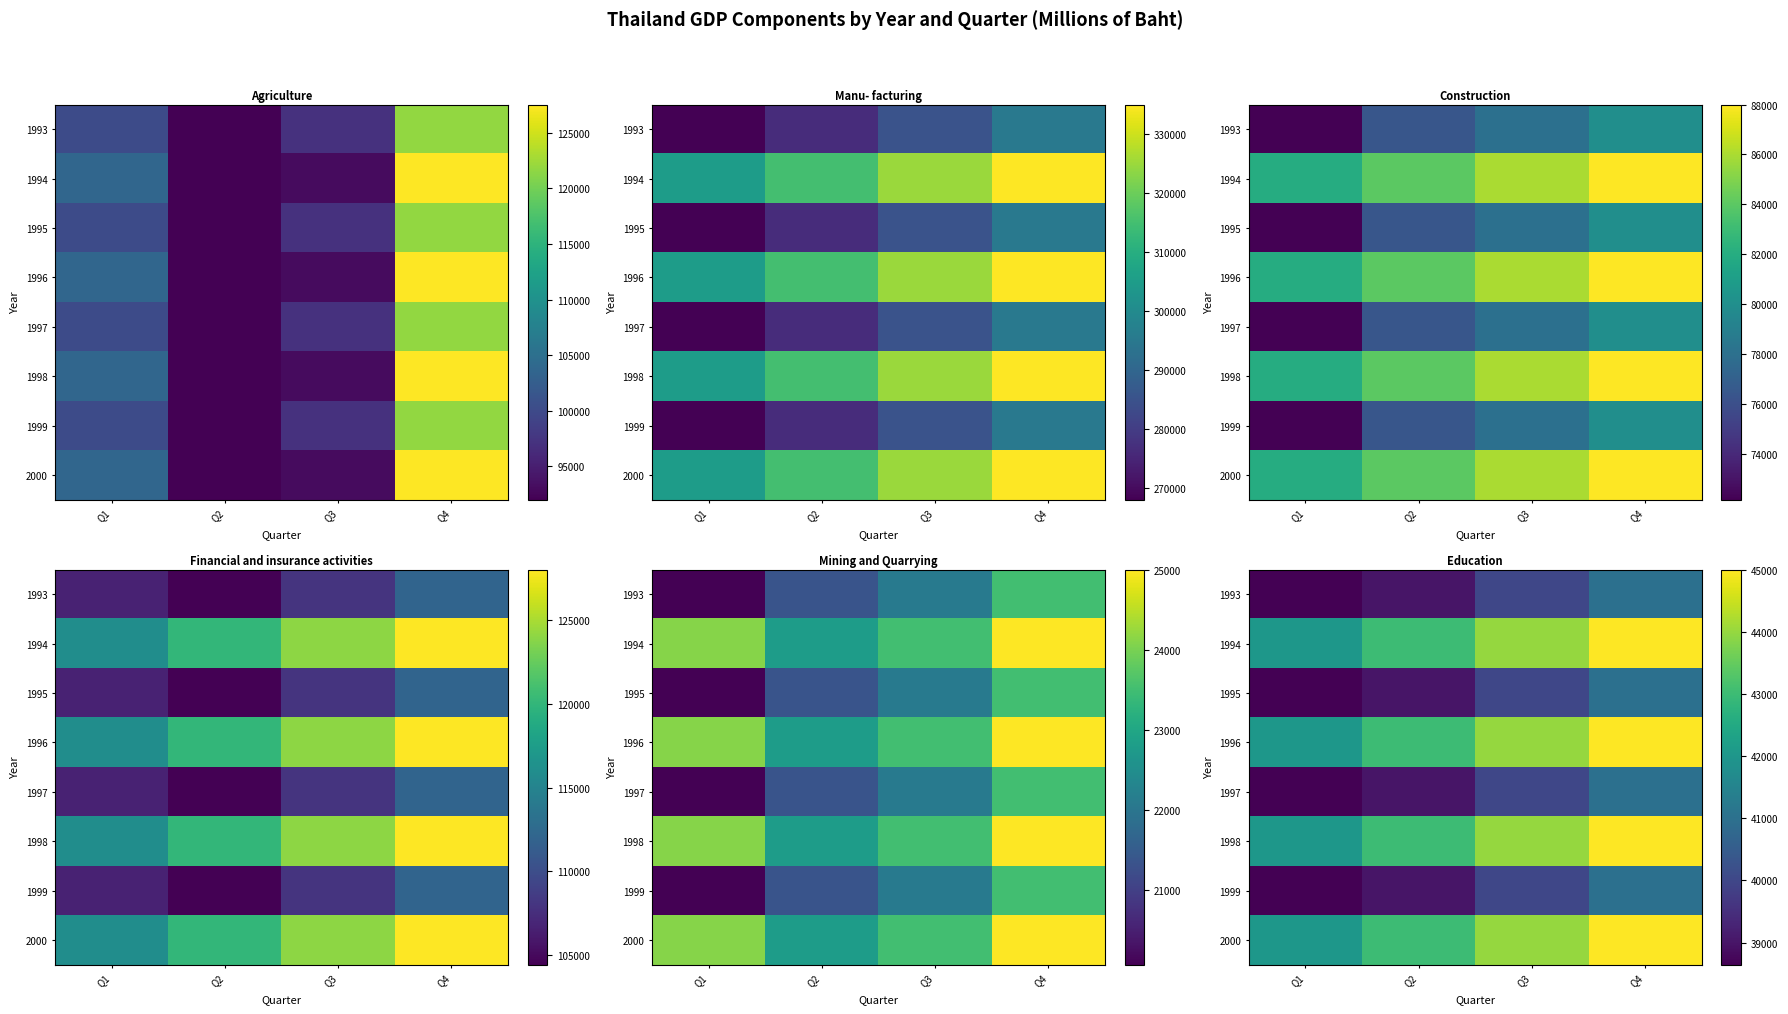

At which label does 1993 first exceed 40000?

Q4